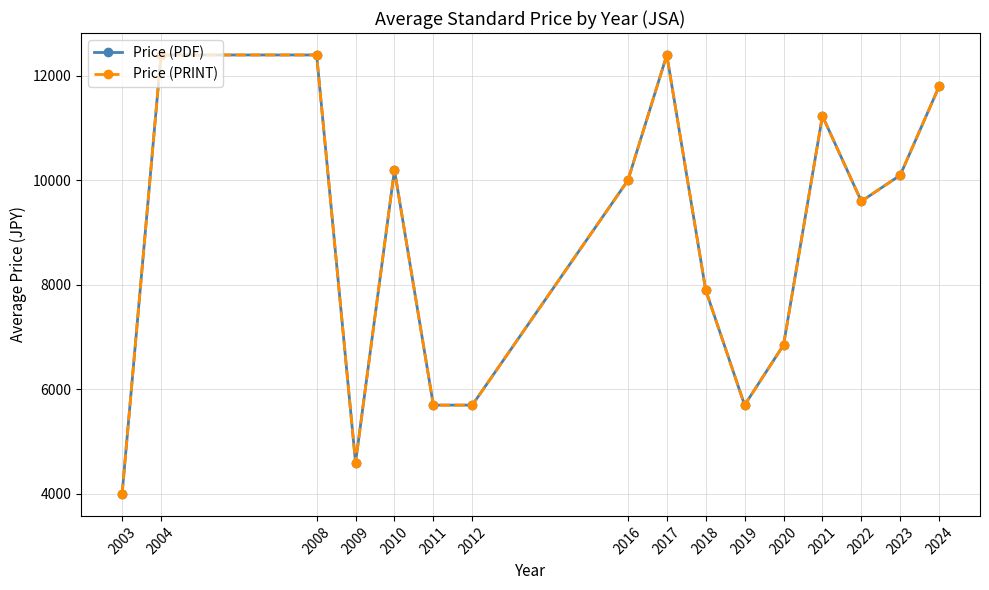

At which category is the sum across all series the highest?

2004